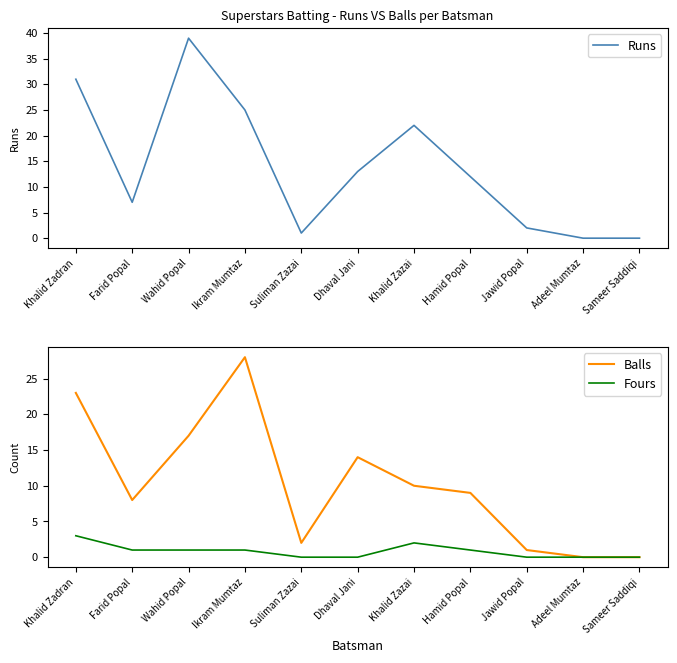

List the series in order of their overall mean, lowest first.

Fours, Balls, Runs